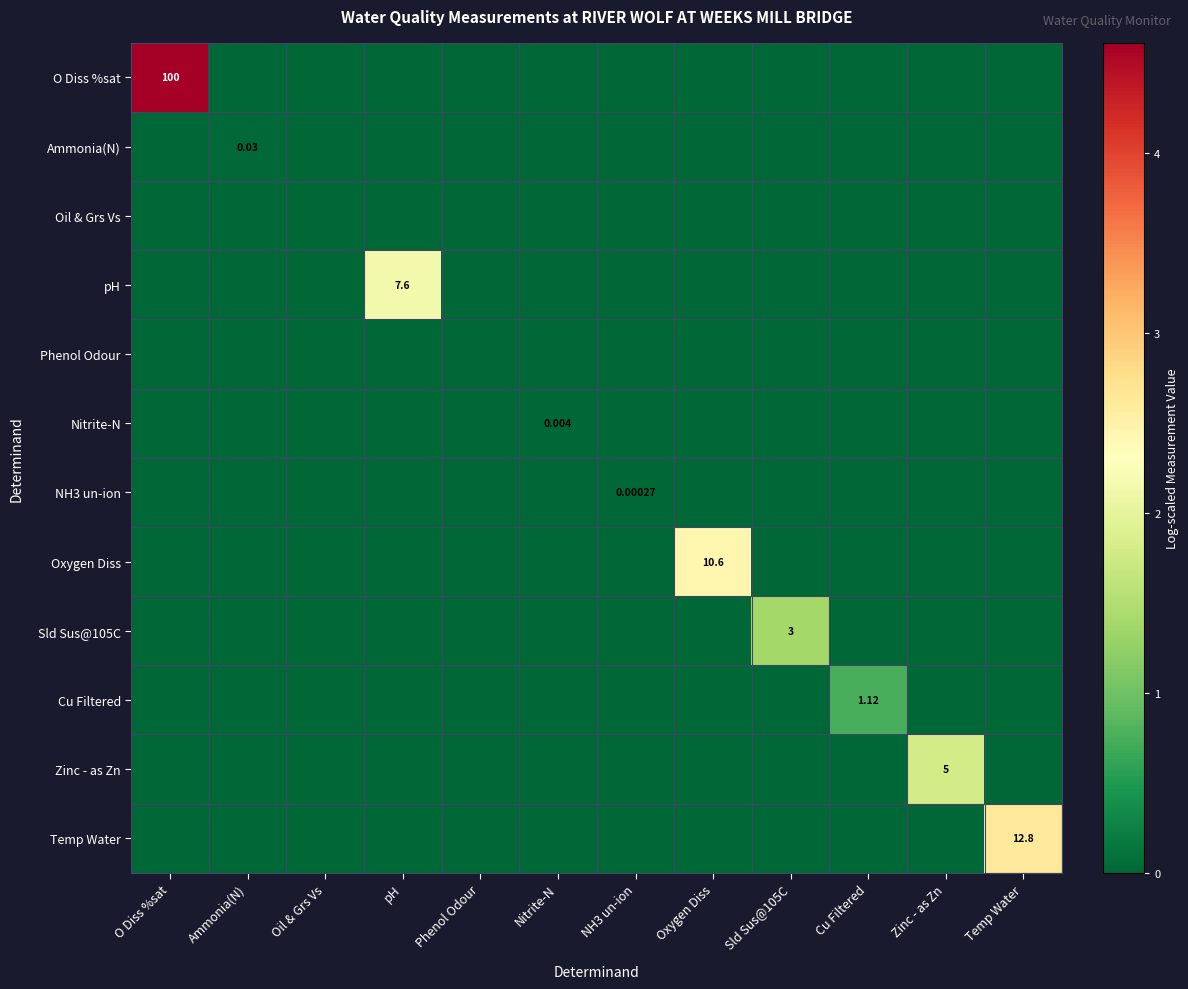

At which category is the sum across all series the highest?

O Diss %sat